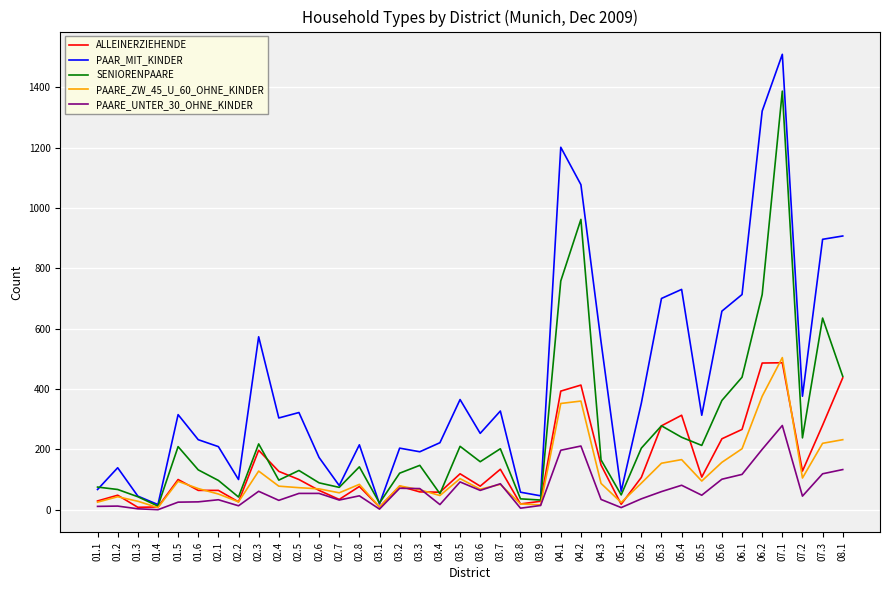

At which category is the sum across all series the highest?

07.1